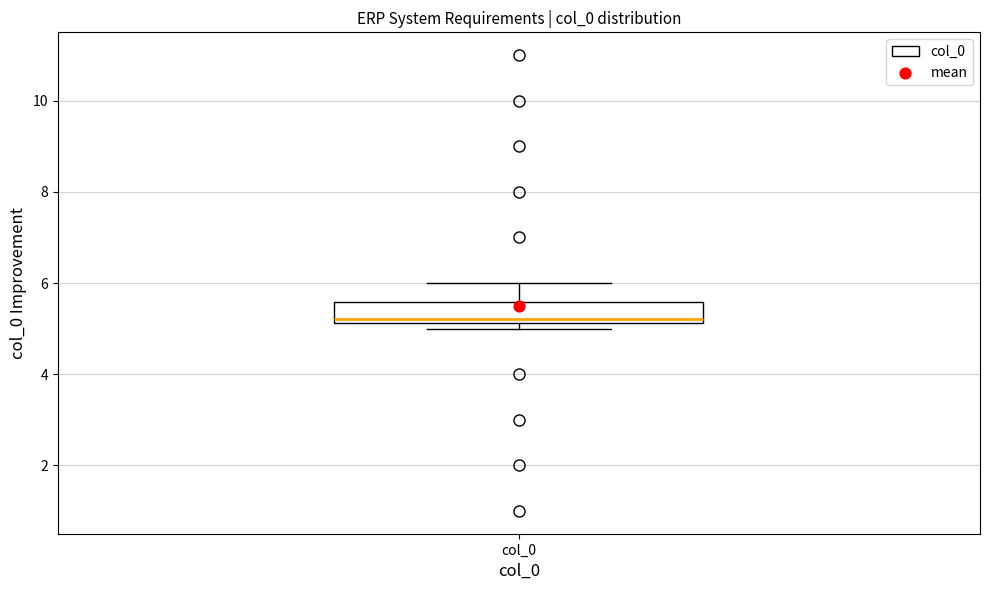

Read this box plot against the y-axis: the position of the median line, the range covered by the box, and the ends of both whiskers. The values are not printed on the chart, so give them approximately, as read against the axis.

median 5.2 (just above the box's lower edge), box 5.2 to 5.6, whiskers 5.0 to 6.0